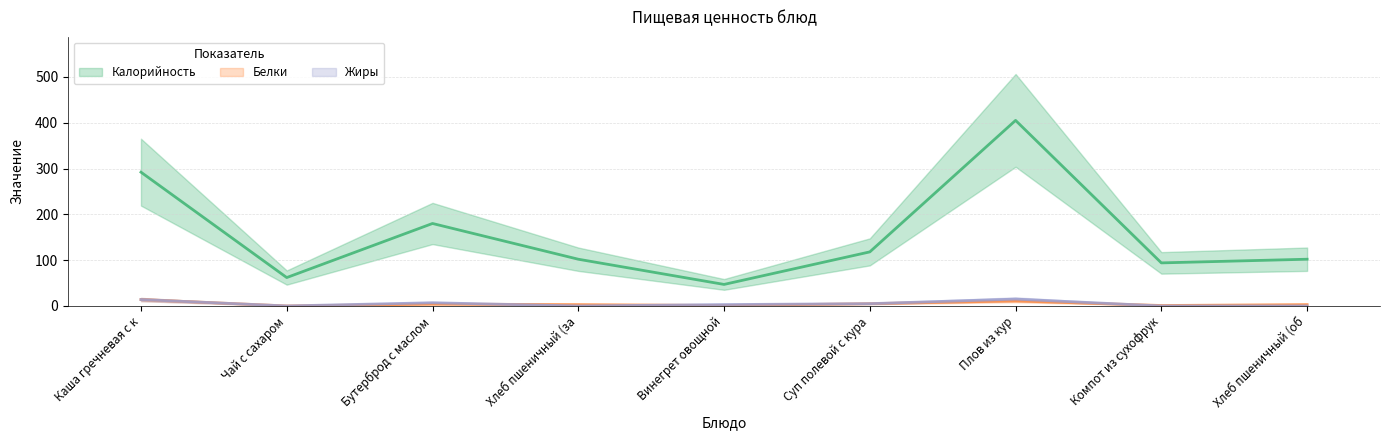

What is the maximum value for Жиры?

15